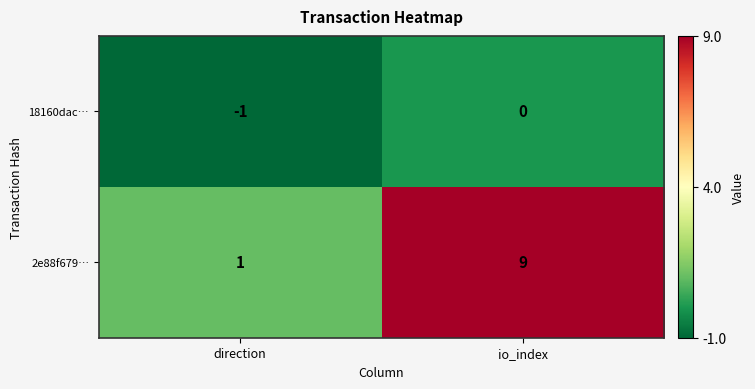

At which category is the sum across all series the highest?

io_index